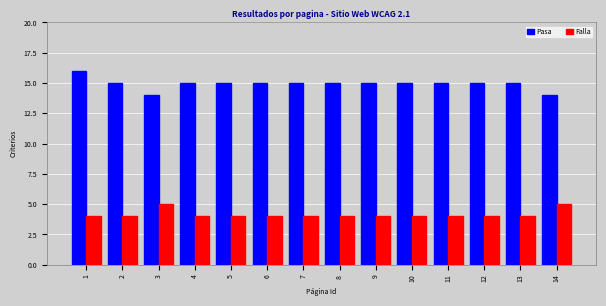

What is the value of the Falla bar at the 3rd from the left?

5